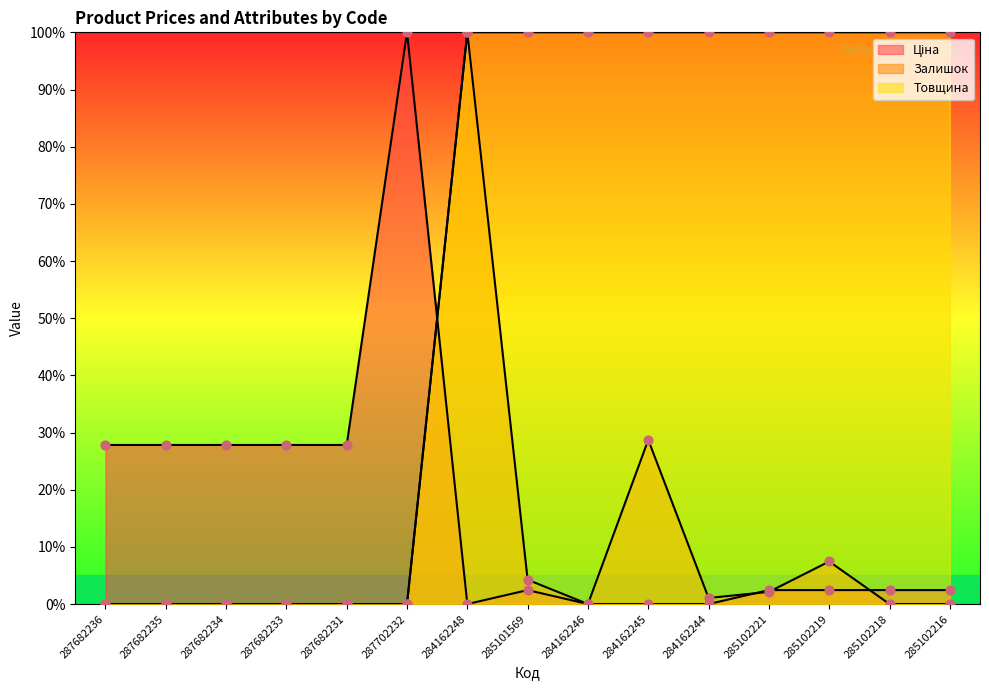

At which category is the sum across all series the highest?

284162248